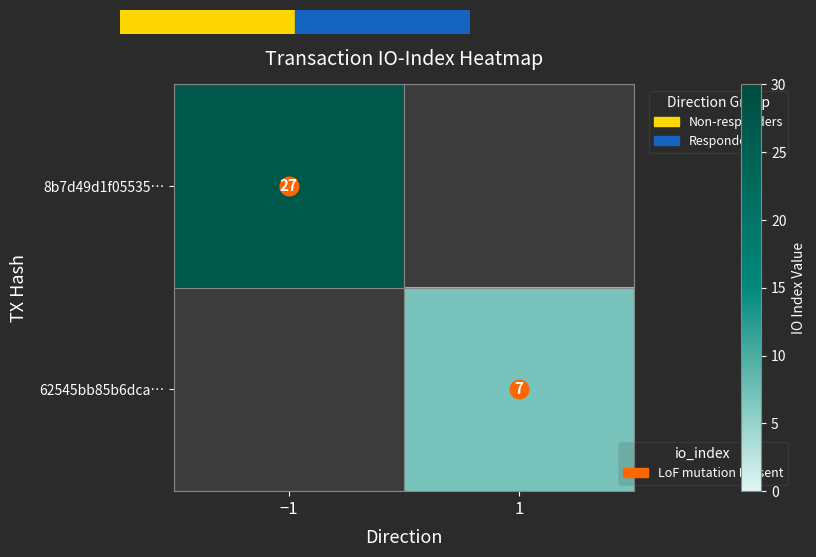

Rank the series by their average value, from highest to lowest.

8b7d49d1f05535…, 62545bb85b6dca…